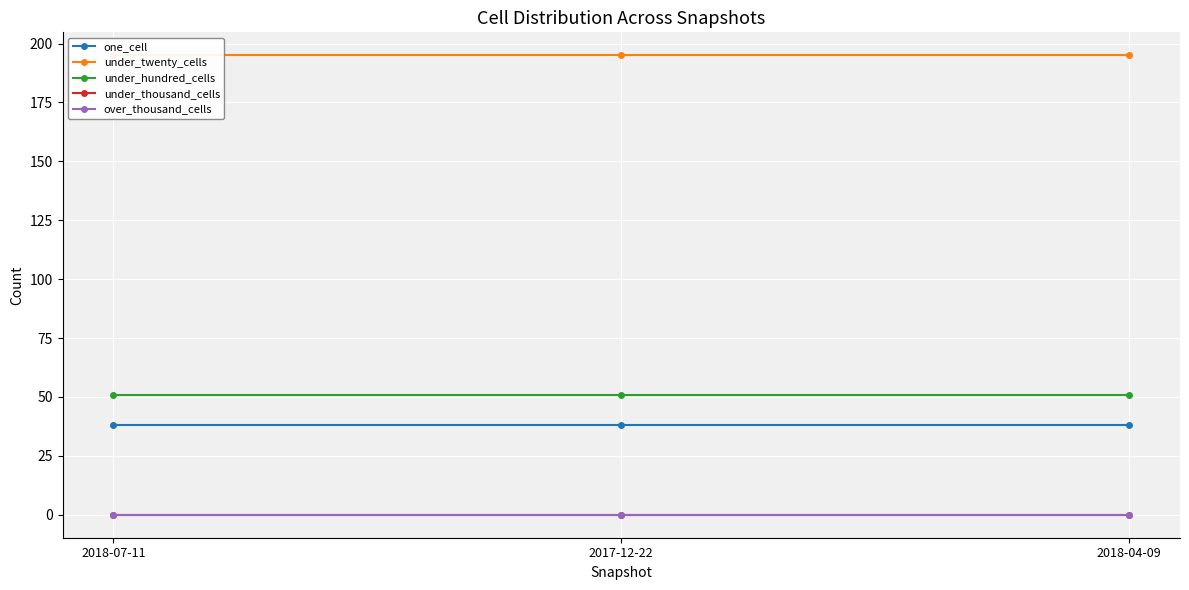

What is the label of the 1st point from the left?

2018-07-11